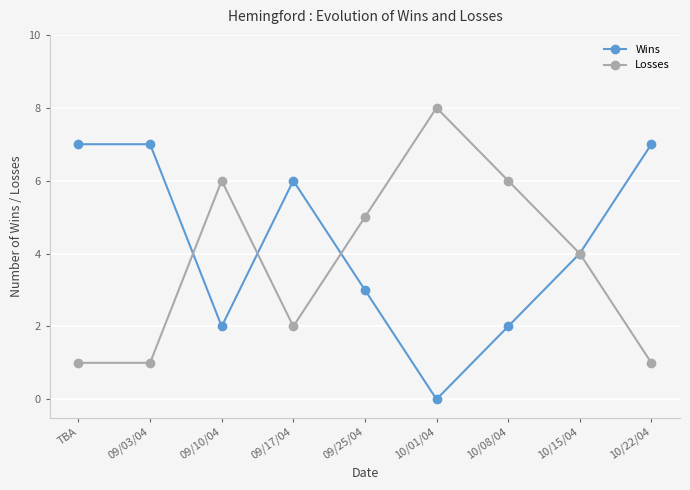

At which label does Wins first exceed 4?

TBA